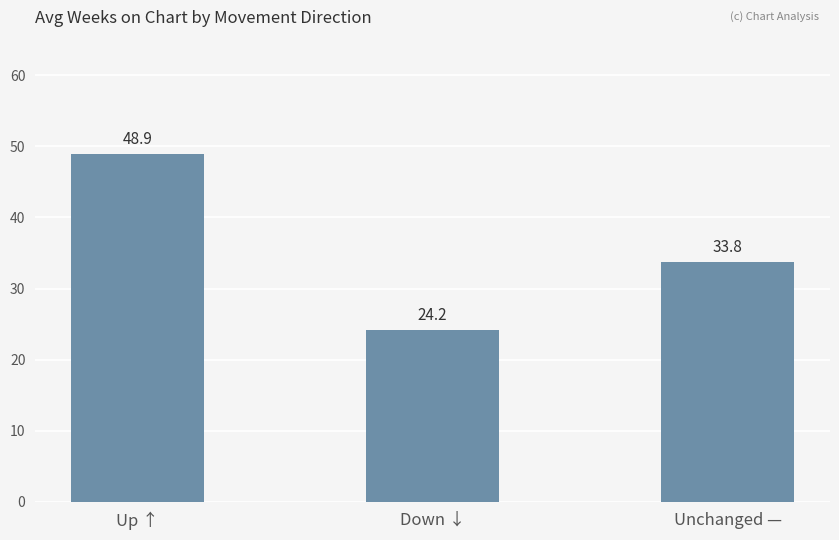

Does the chart contain stacked bars?

No